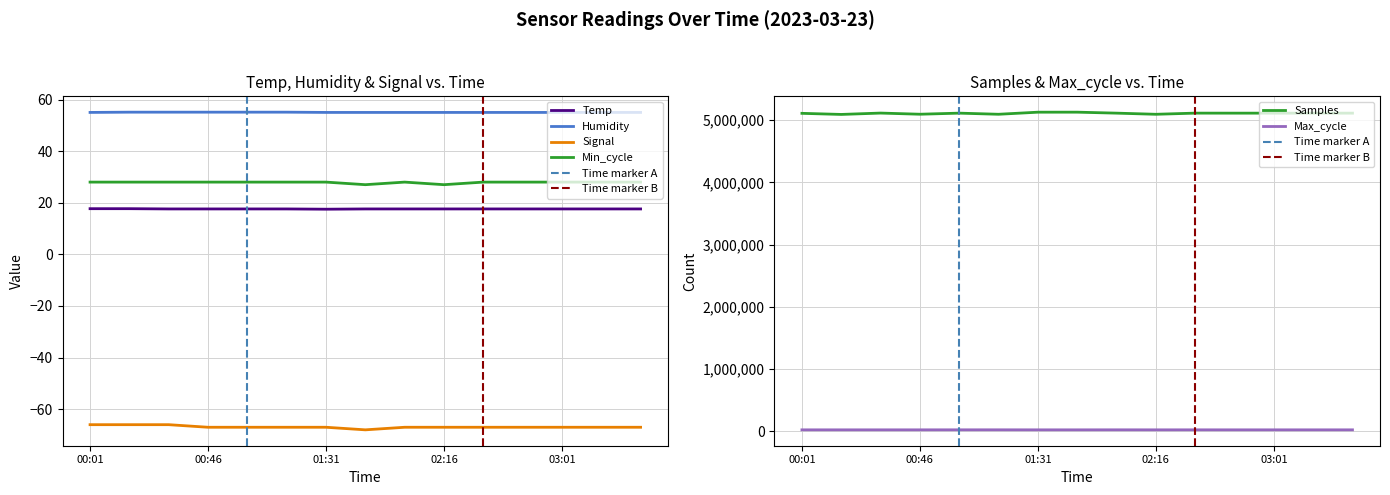

True or false: Samples and Temp cross at least once.

False